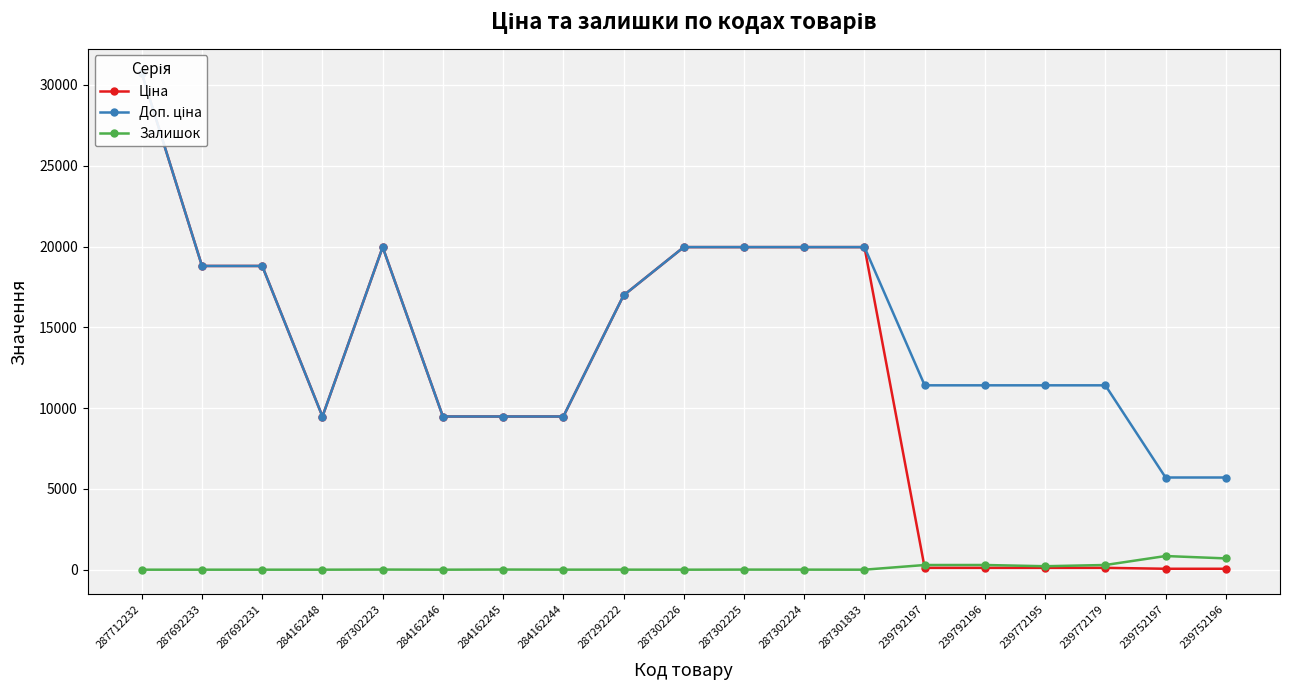

Which series has the largest total across all categories?

Доп. ціна